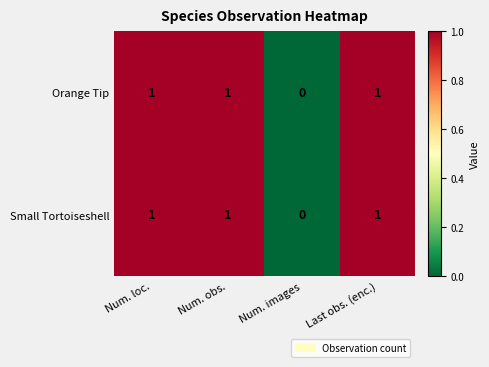

Where is Orange Tip nearest to the value 0?

Num. images